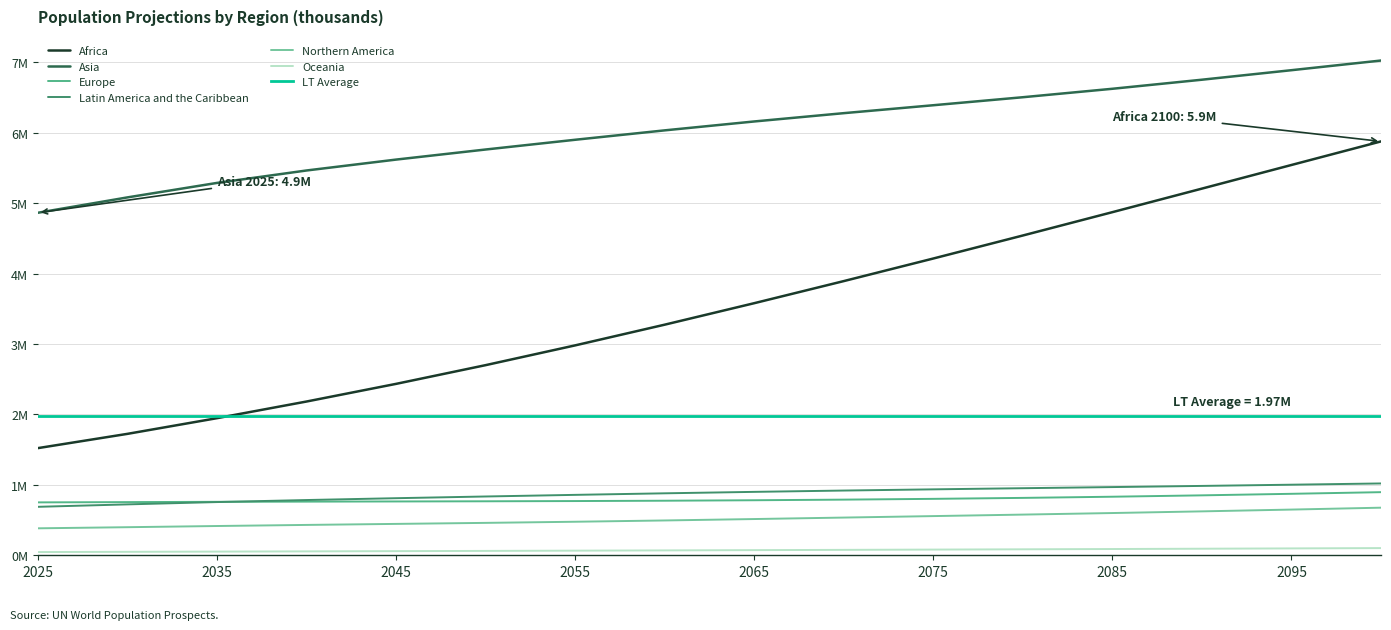

Reading right to left, extract all data points from this chart.

Africa: 5878418.7	5543535.1	5207864.3	4873332.0	4541899.9	4215068.3	3894239.9	3580440.2	3275201.4	2981088.7	2700324.7	2434493.7	2183666.3	1947188.2	1724459.9	1521823.0
Asia: 7027156.0	6889873.8	6754673.9	6625904.1	6505862.9	6392124.1	6279535.4	6161618.3	6035194.1	5901597.5	5763225.5	5620092.7	5465299.2	5288717.0	5083091.2	4864738.1
Europe: 896489.8	873097.3	851220.8	831684.0	815085.0	801440.2	790424.4	781662.5	774948.9	770142.4	766878.3	764442.1	762034.0	759189.3	755281.6	751385.8
Latin America and the Caribbean: 1020187.5	1002409.7	985224.3	968693.9	952624.6	936465.3	919376.1	900666.0	880133.7	858129.1	835021.5	810707.6	784665.6	755770.6	722928.3	688313.8
Northern America: 676014.5	649145.6	623701.2	599993.7	577806.6	556552.0	535545.3	514634.8	494529.7	476246.6	460233.5	445684.1	431184.4	415667.3	398837.5	382988.0
Oceania: 102102.3	97585.6	93166.8	88906.0	84799.9	80797.3	76865.7	72993.6	69214.6	65570.4	62090.3	58744.3	55482.3	52234.5	48923.8	45713.8